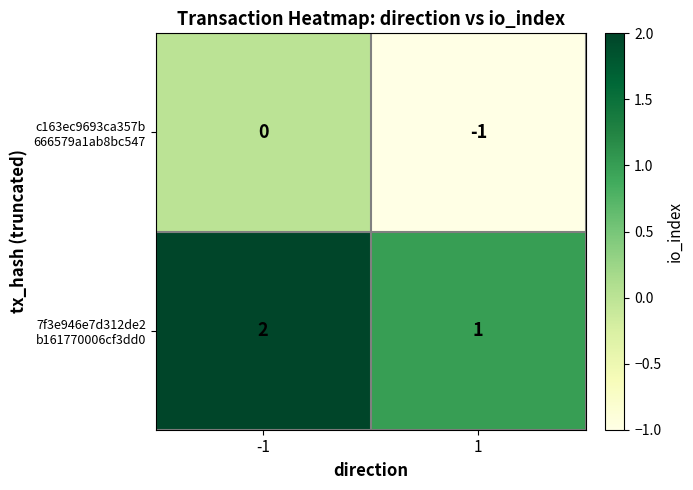

Count the number of categories in the chart.

2